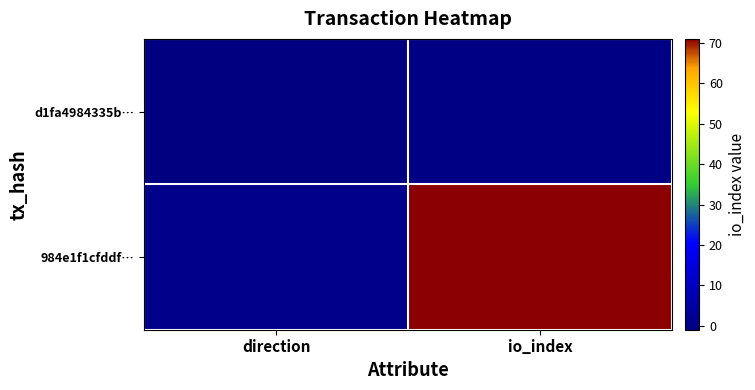

Which label corresponds to the smallest value in the chart?

direction